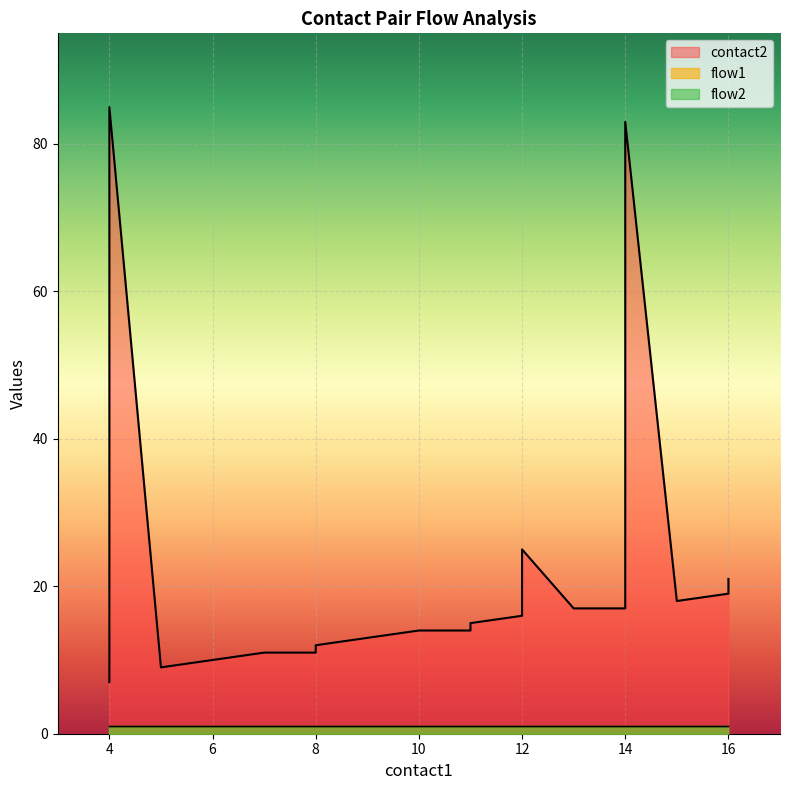

Rank the series at 12 from lowest to highest value.

flow1, flow2, contact2